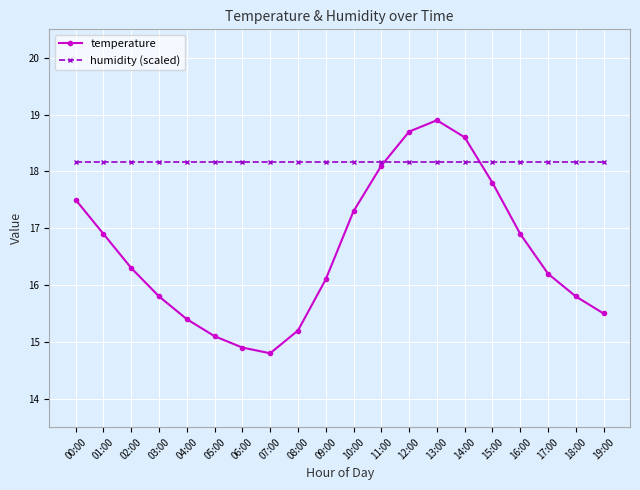

How many lines are shown in the chart?

2